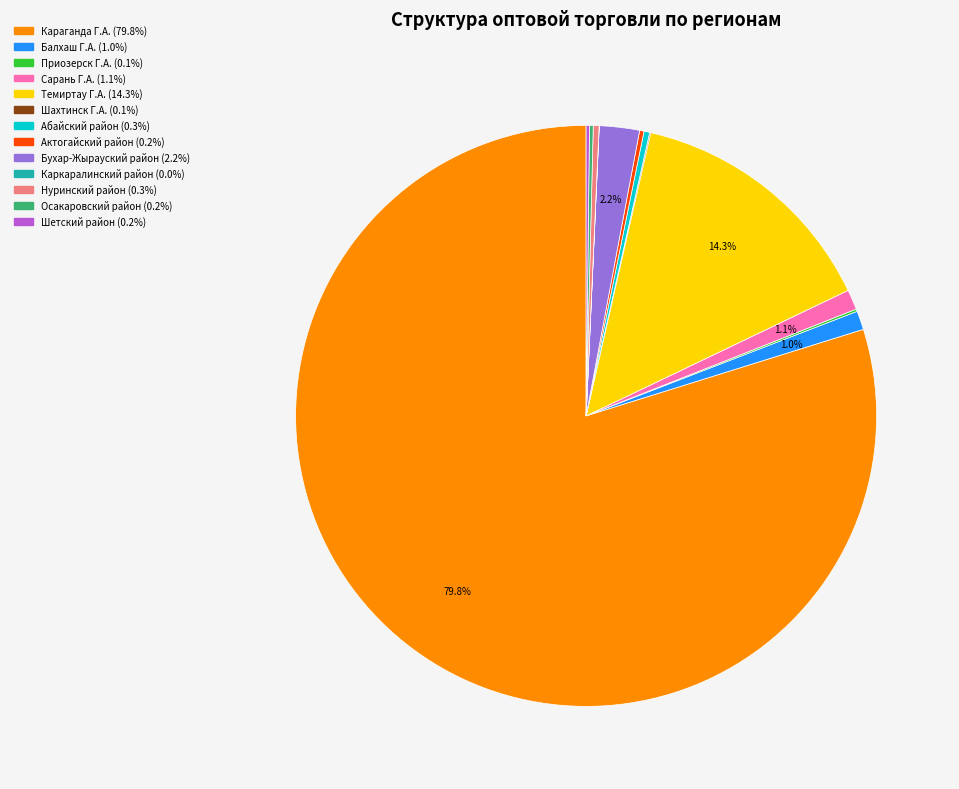

Is the sum of Темиртау Г.А. and Балхаш Г.А. greater than half?

No